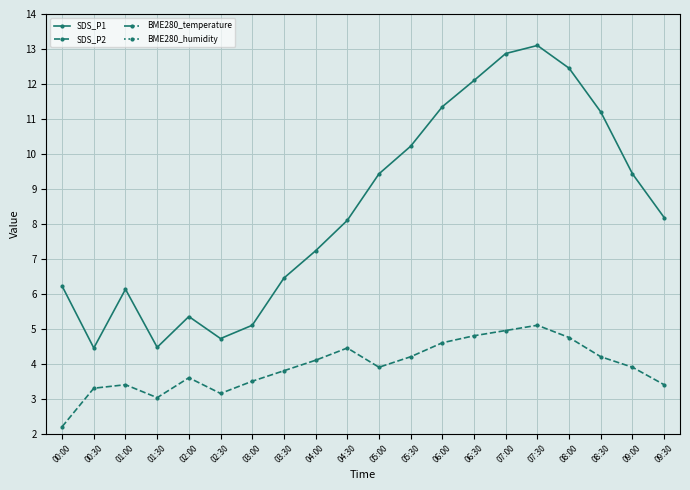

True or false: SDS_P2 and BME280_temperature cross at least once.

False